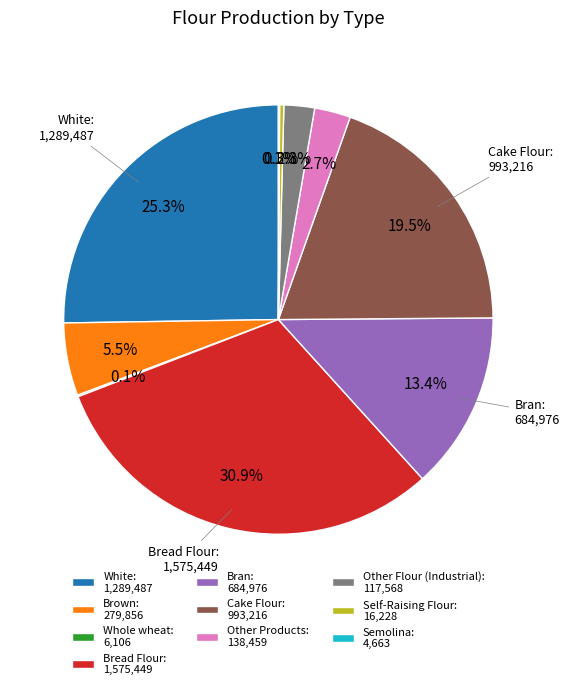

Does Brown: 279,856 account for over 50% of the chart?

No